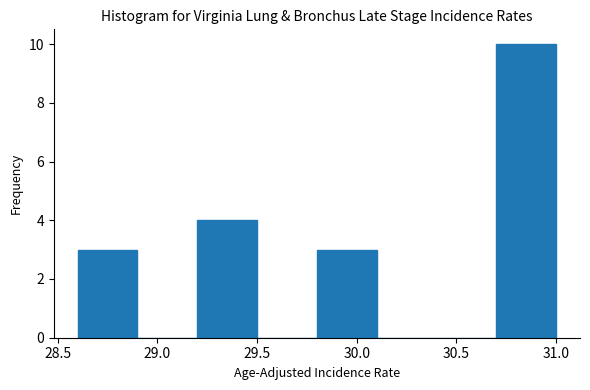

Reading left to right, transcribe this chart: for each bar, give the range it covers on the x-axis and its height. The values are not printed on the chart, so give them approximately, as read against the axis.

28.6 to 28.9: 3
28.9 to 29.2: 0
29.2 to 29.5: 4
29.5 to 29.8: 0
29.8 to 30.1: 3
30.1 to 30.4: 0
30.4 to 30.7: 0
30.7 to 31.0: 10